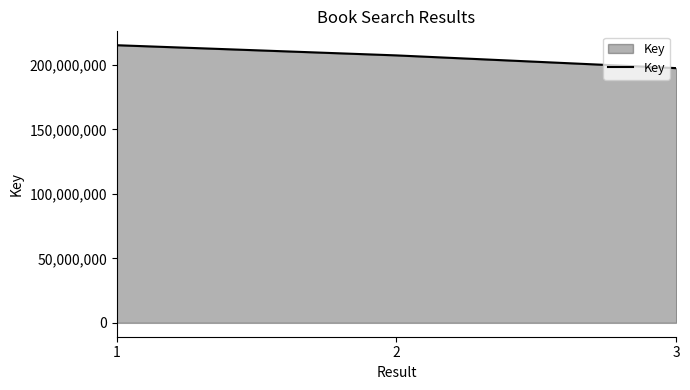

How many values are below 207295000?

1